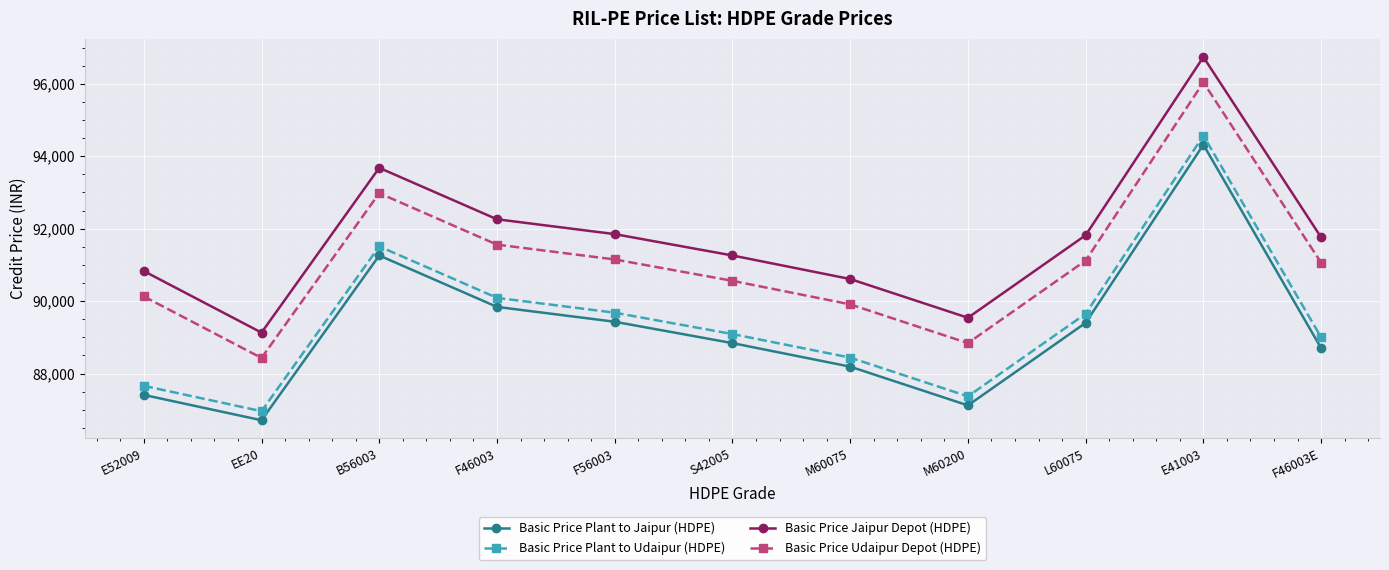

How many data points does each series have?

11